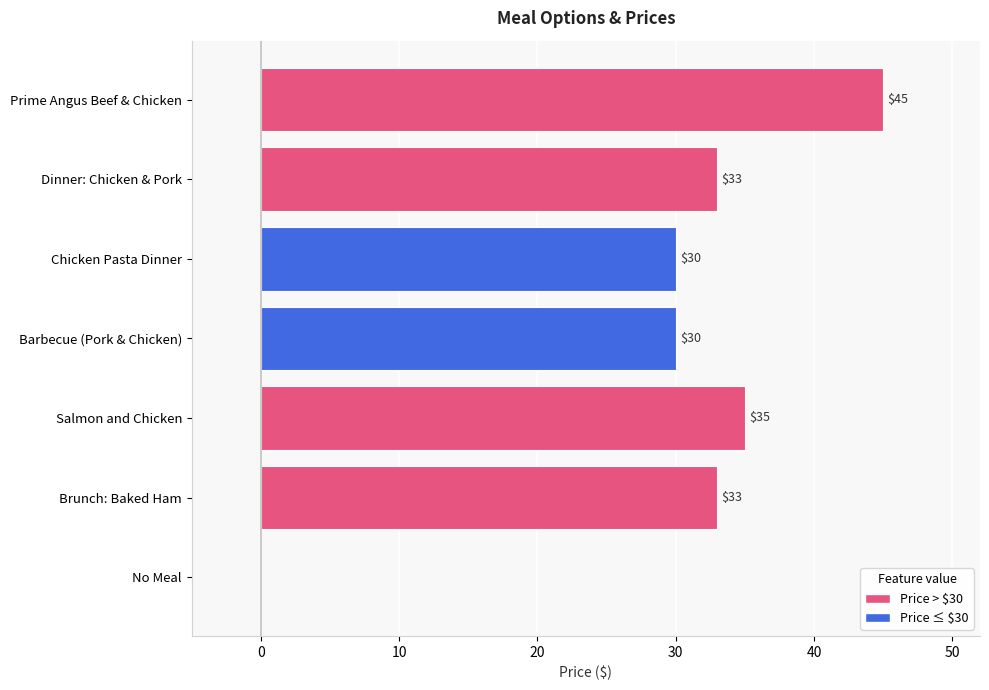

What is the sum of the values at Brunch: Baked Ham and Chicken Pasta Dinner?

63